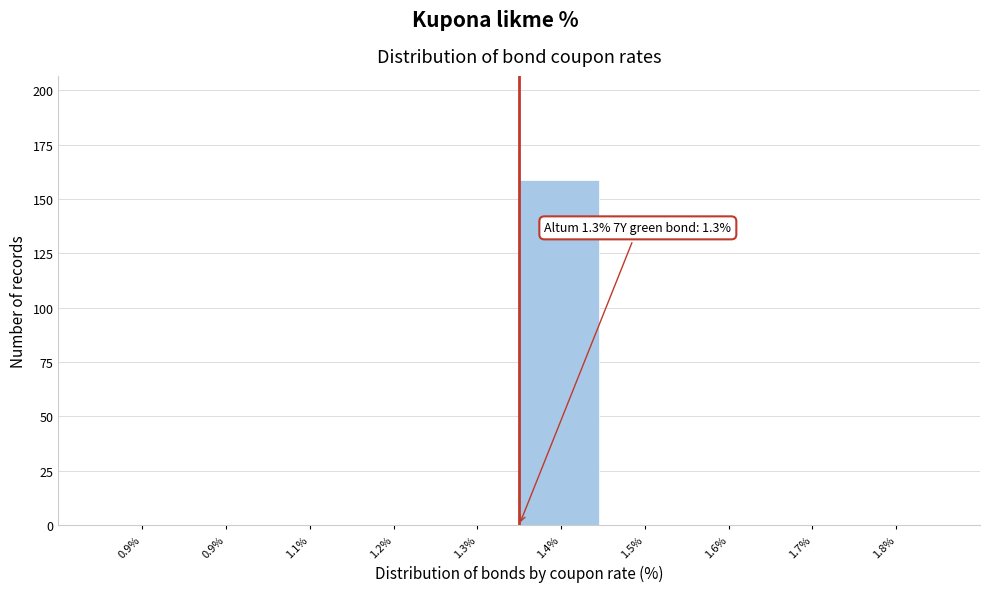

How many distinct data groups are displayed?

1